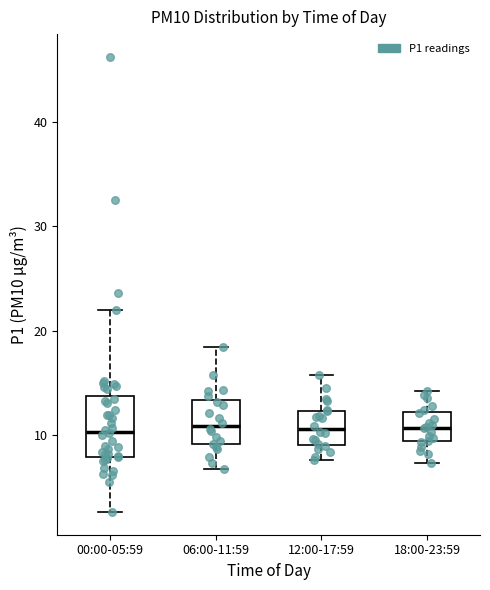

Reading left to right, read every box against the y-axis: the position of its median line, the range the box covers, and the ends of its whiskers. The values are not printed on the chart, so give them approximately, as read against the axis.

00:00-05:59: median 10, box 8 to 14, whiskers 3 to 22
06:00-11:59: median 11, box 9 to 13, whiskers 7 to 18
12:00-17:59: median 11, box 9 to 12, whiskers 8 to 16
18:00-23:59: median 11, box 9 to 12, whiskers 7 to 14